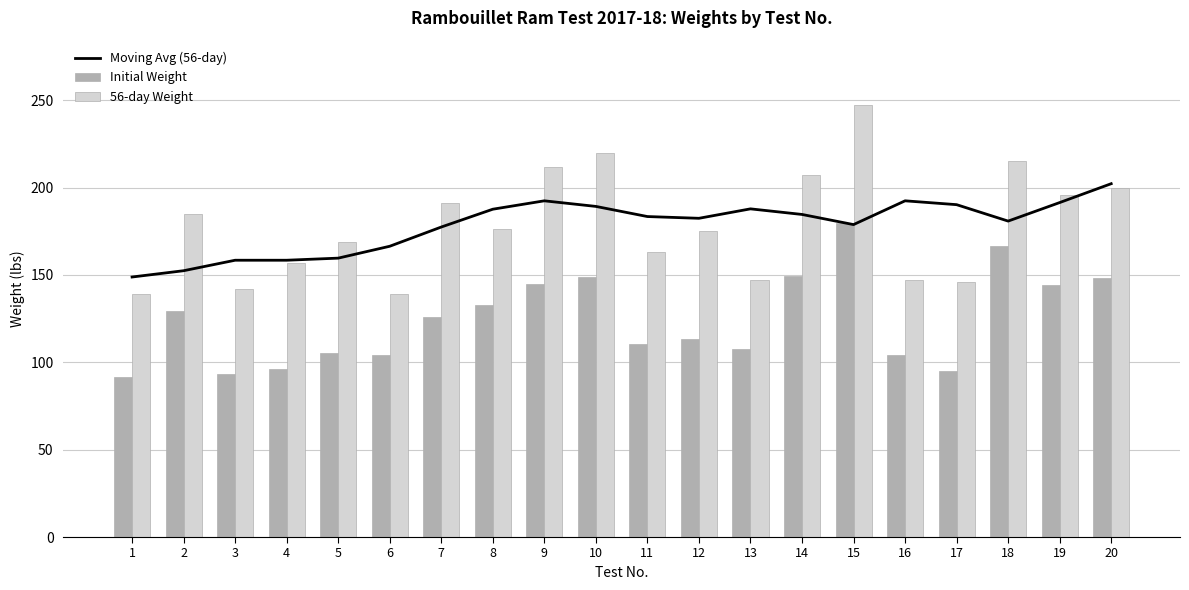

How many data points in 56-day Weight are less than 176?

10